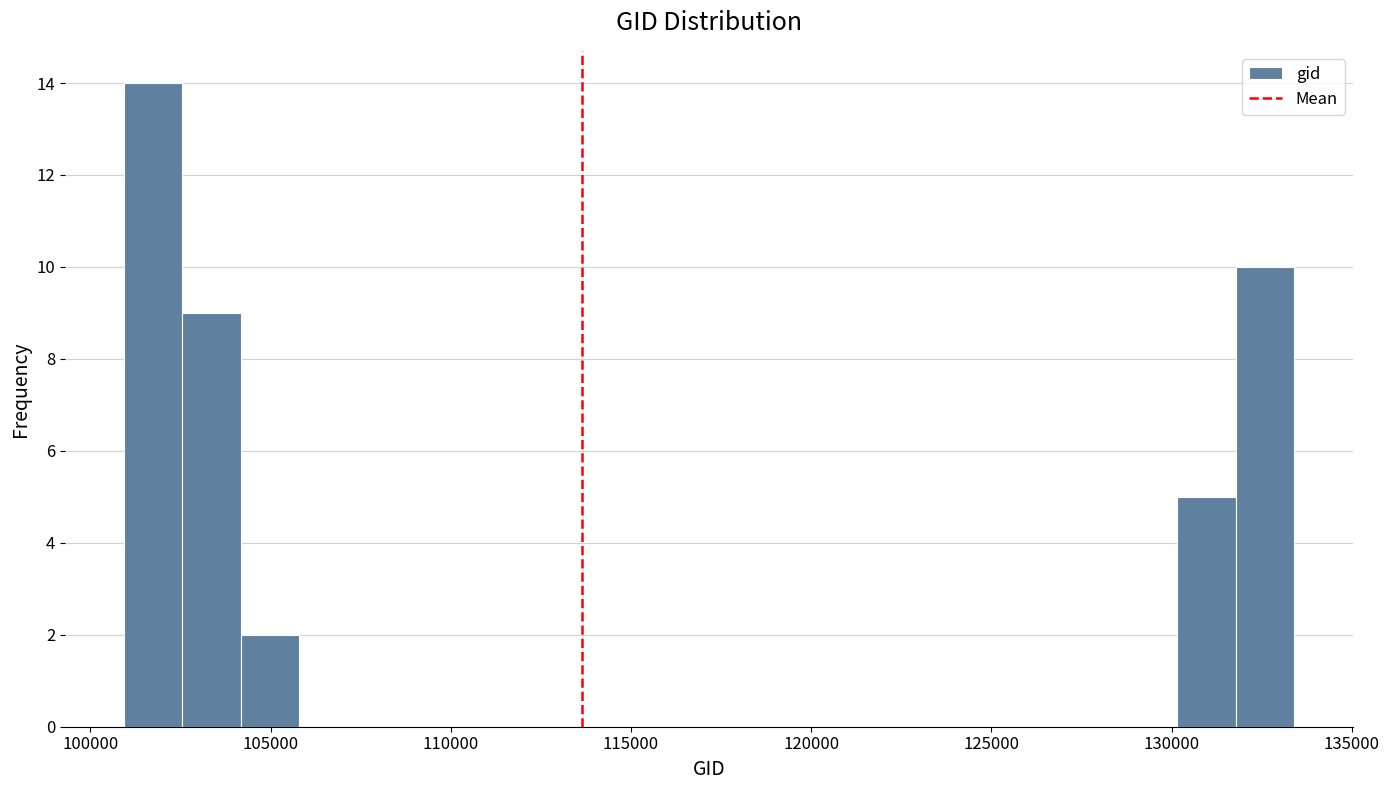

Around what value on the x-axis is the tallest bar? Give the approximate position of its centre, as read against the axis.

101500